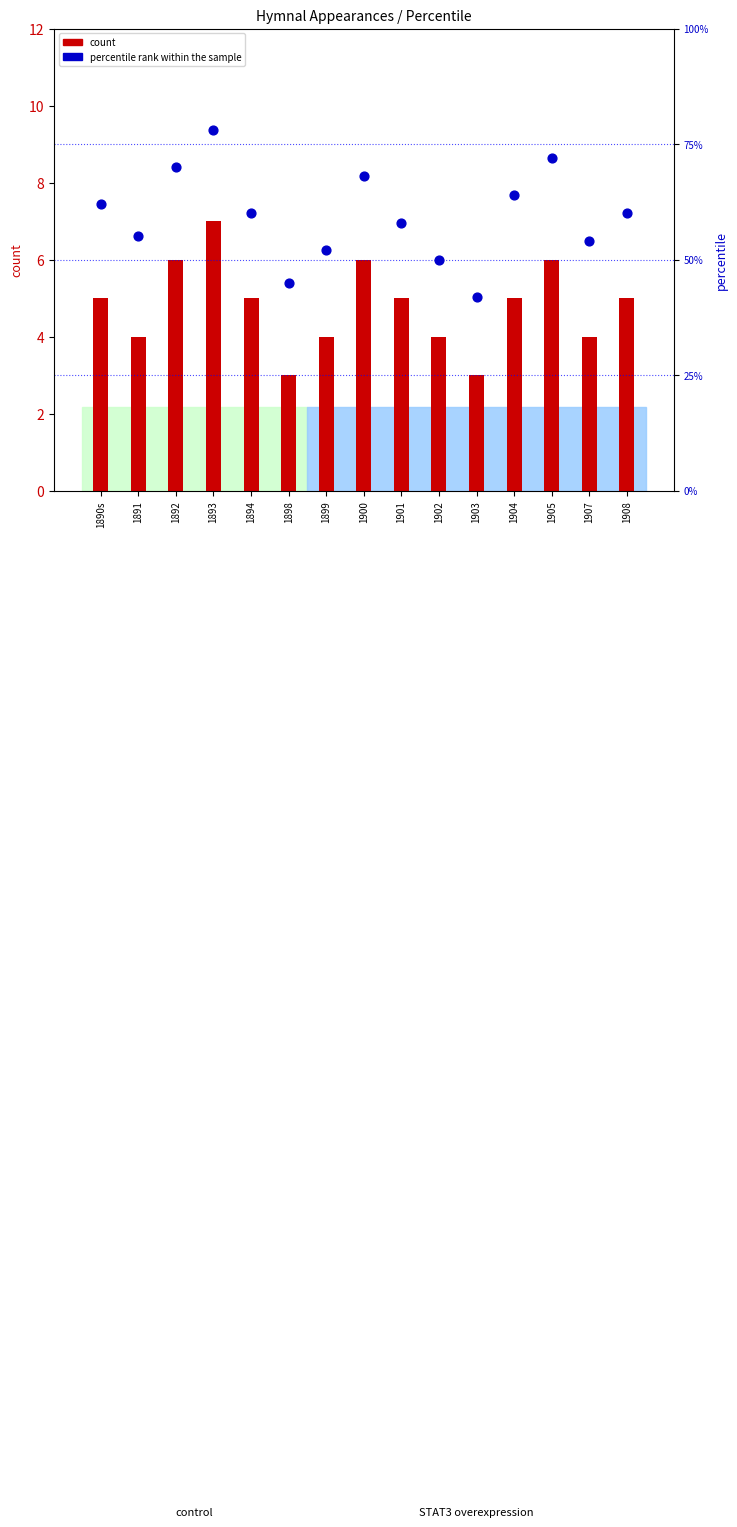

Which series has the largest Y range (max minus min)?

percentile rank within the sample